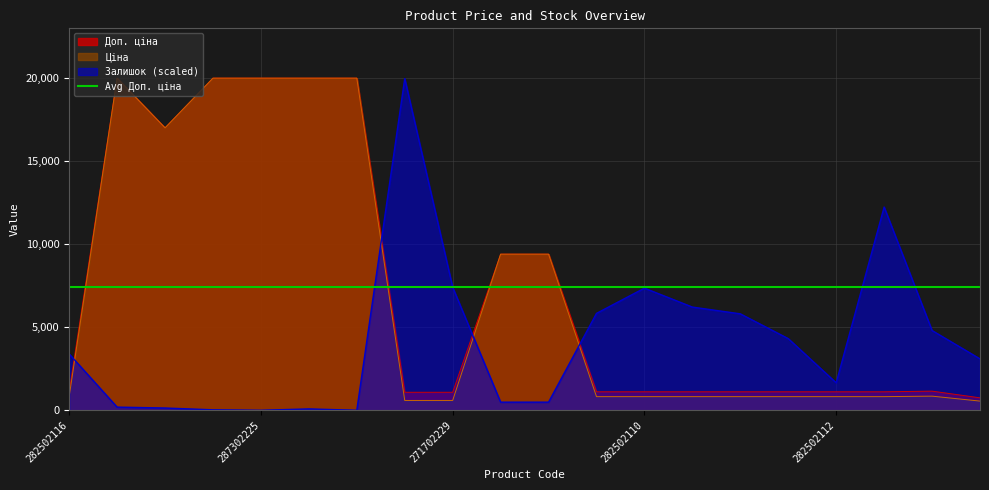

What is the value of the Залишок point at the 14th from the left?

6203.2